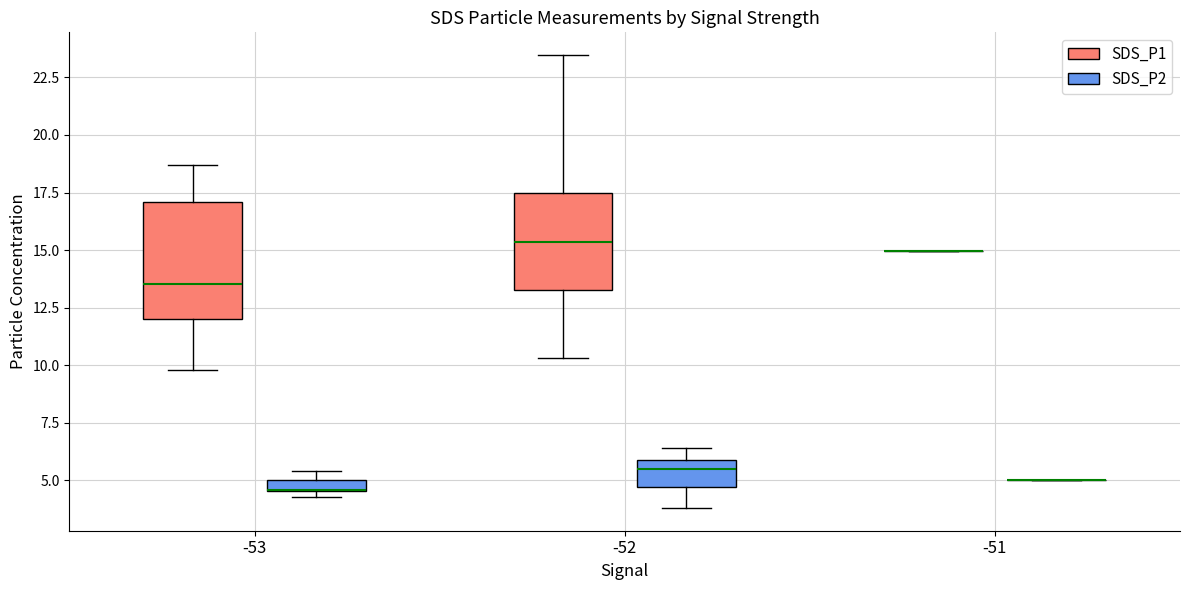

Which box is the tallest, from its lower edge to its upper edge?

-53 (SDS_P1)